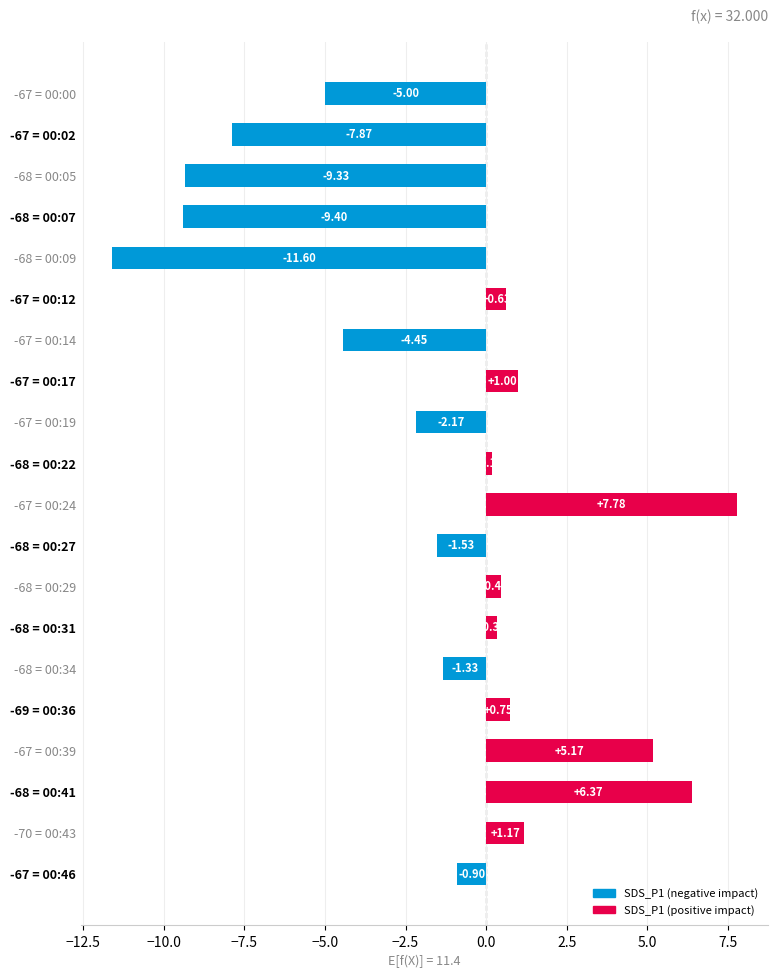

List the labels in order of value, smallest first.

-68 = 00:09, -68 = 00:07, -68 = 00:05, -67 = 00:02, -67 = 00:00, -67 = 00:14, -67 = 00:19, -68 = 00:27, -68 = 00:34, -67 = 00:46, -68 = 00:22, -68 = 00:31, -68 = 00:29, -67 = 00:12, -69 = 00:36, -67 = 00:17, -70 = 00:43, -67 = 00:39, -68 = 00:41, -67 = 00:24